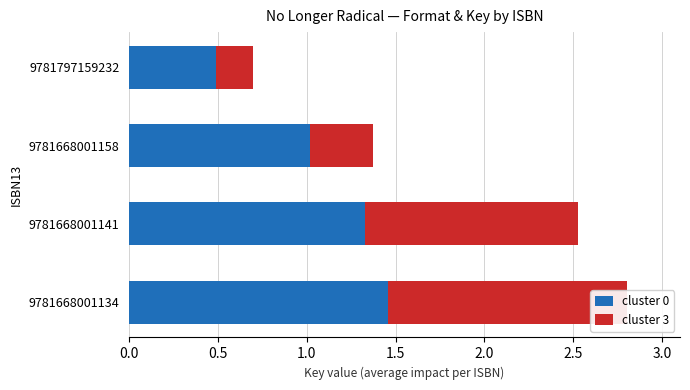

How many values in the cluster 0 series are below 1?

1